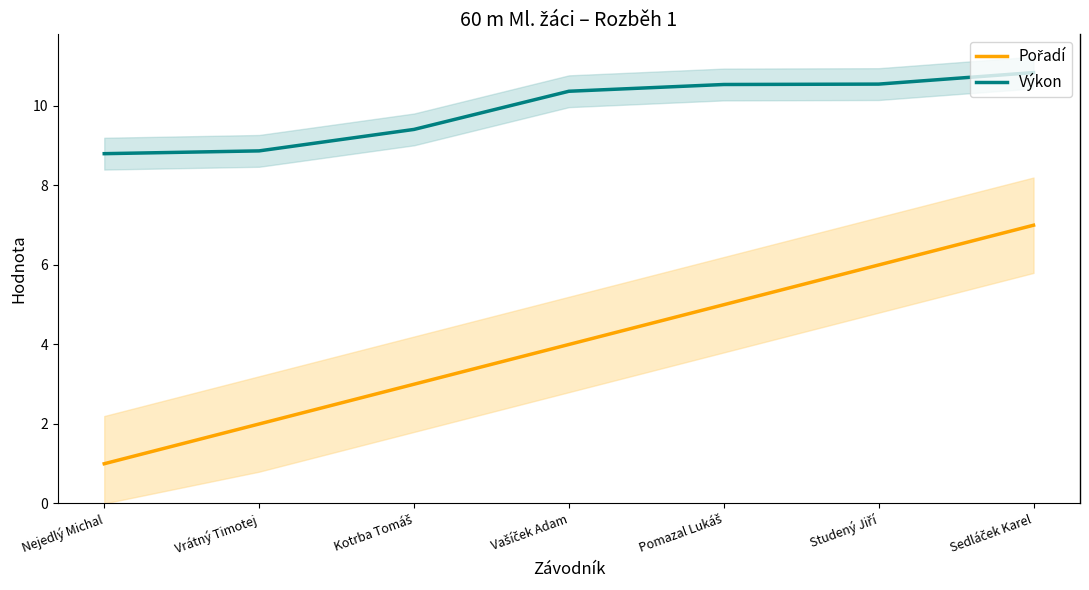

The Pořadí series shows 2.0 at Pomazal Lukáš. True or false?

False